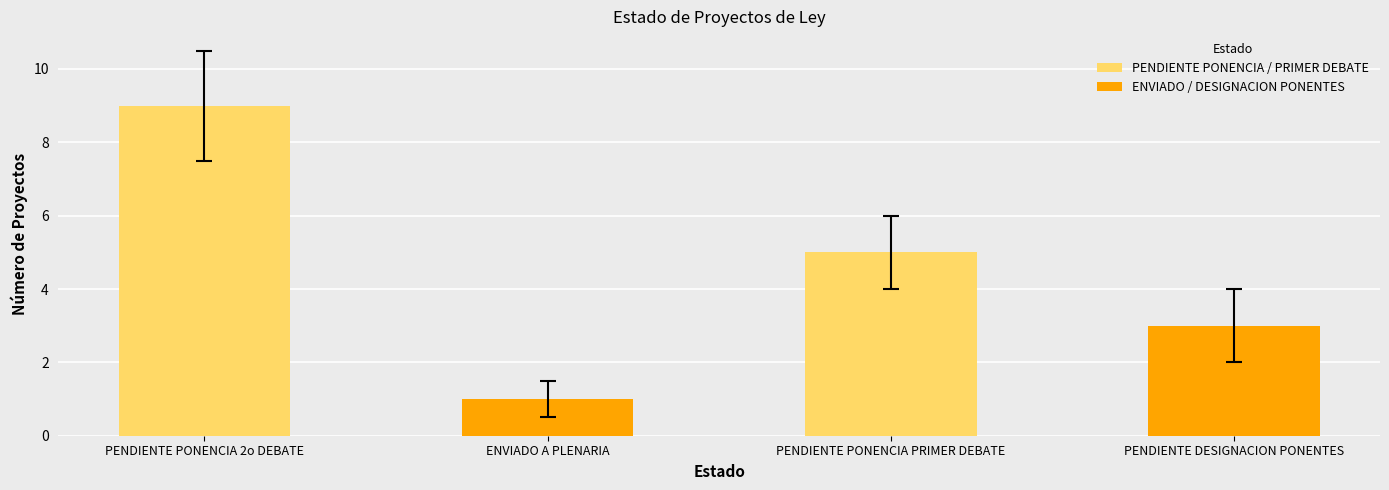

What is the greatest value displayed?

9